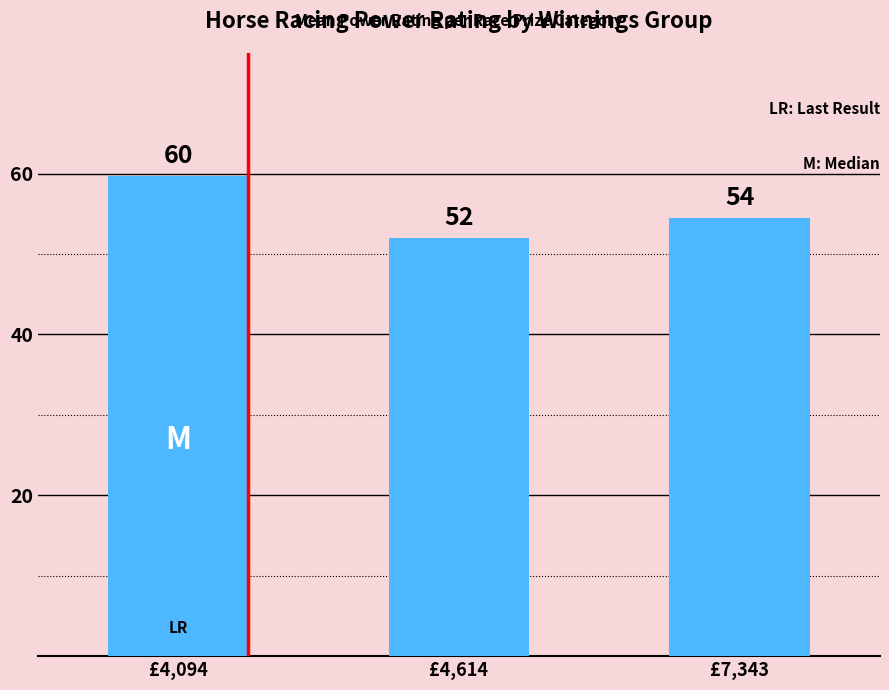

The value at £7,343 is 54.5. True or false?

True